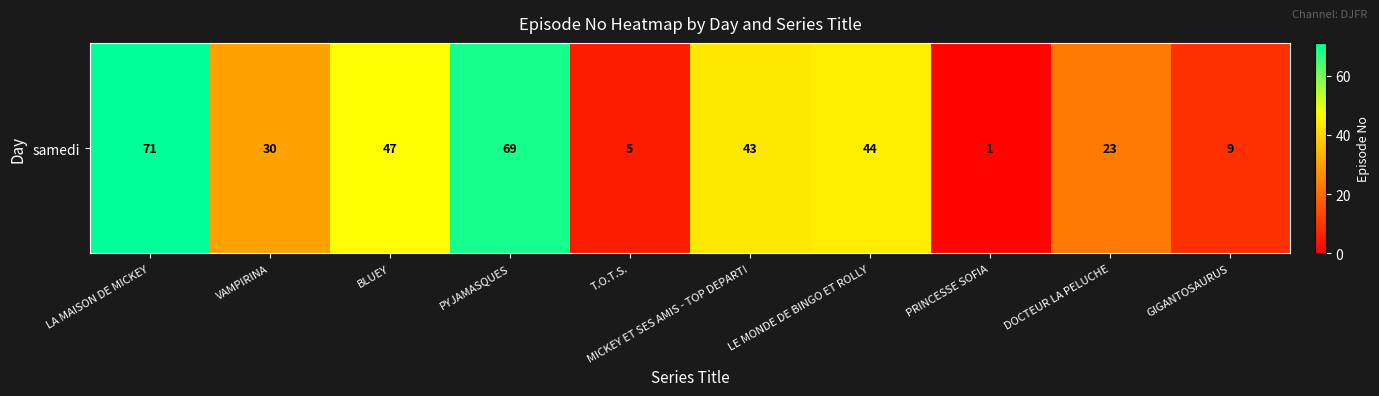

What is the difference between the values at LA MAISON DE MICKEY and T.O.T.S.?

66